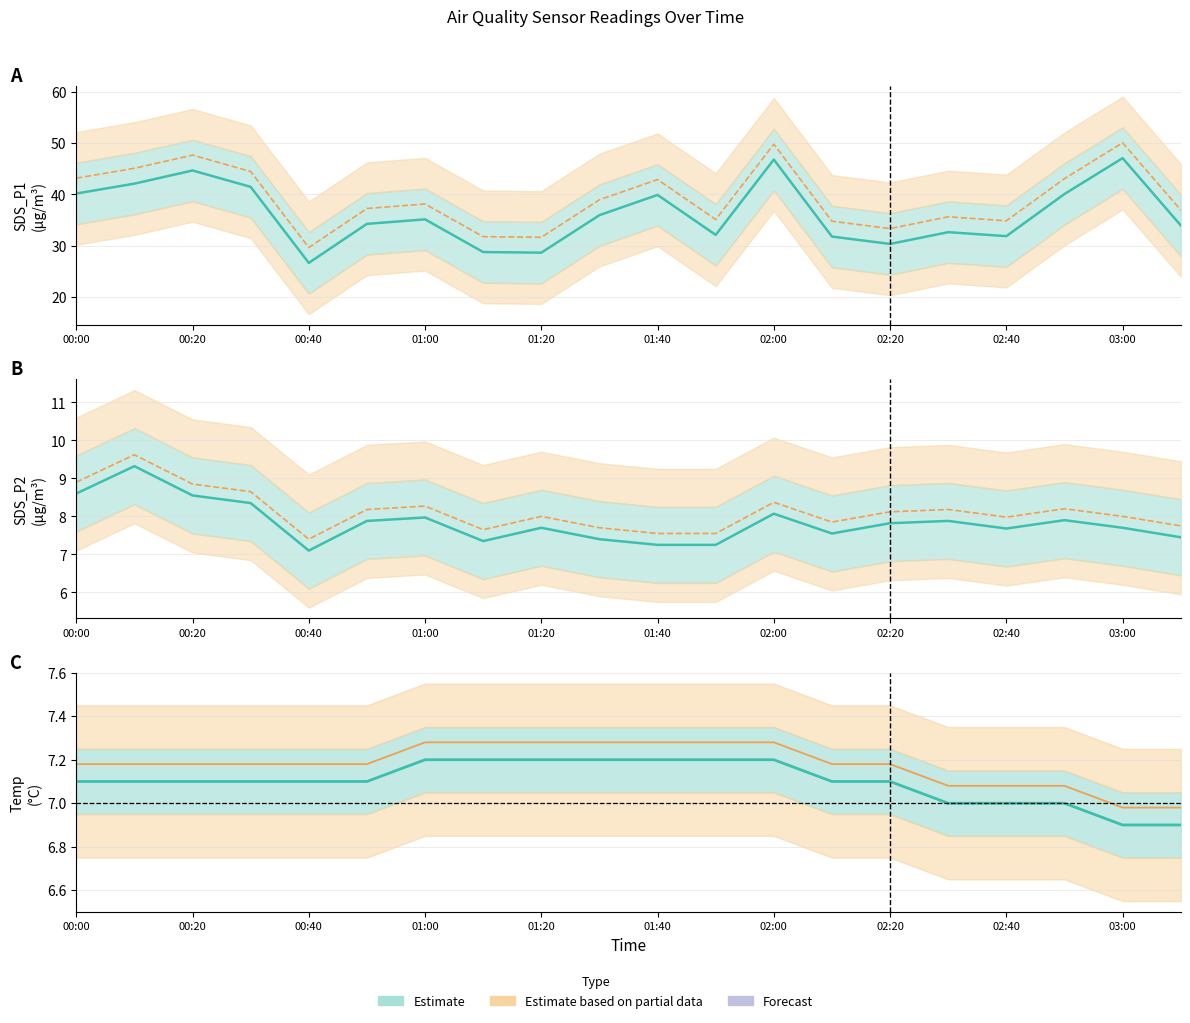

True or false: SDS_P2 upper partial and SDS_P2 cross at least once.

False